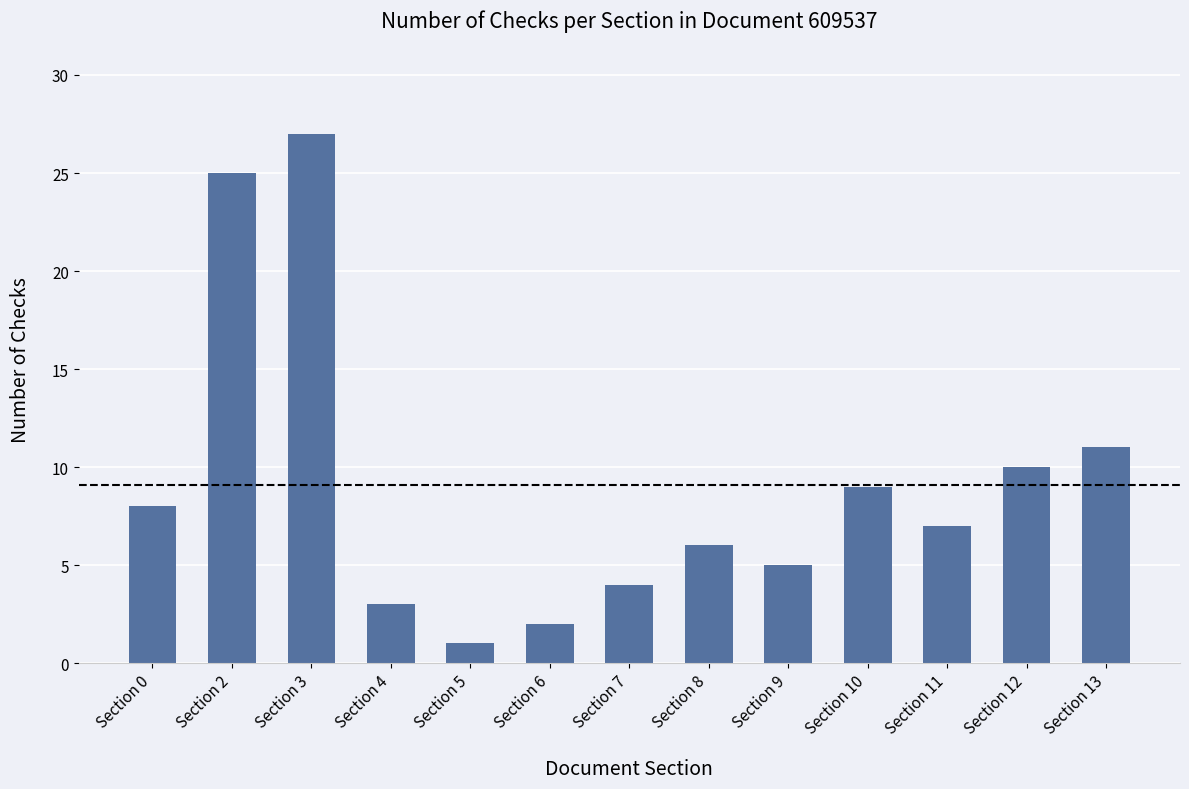

Rank the categories by value from lowest to highest.

Section 5, Section 6, Section 4, Section 7, Section 9, Section 8, Section 11, Section 0, Section 10, Section 12, Section 13, Section 2, Section 3